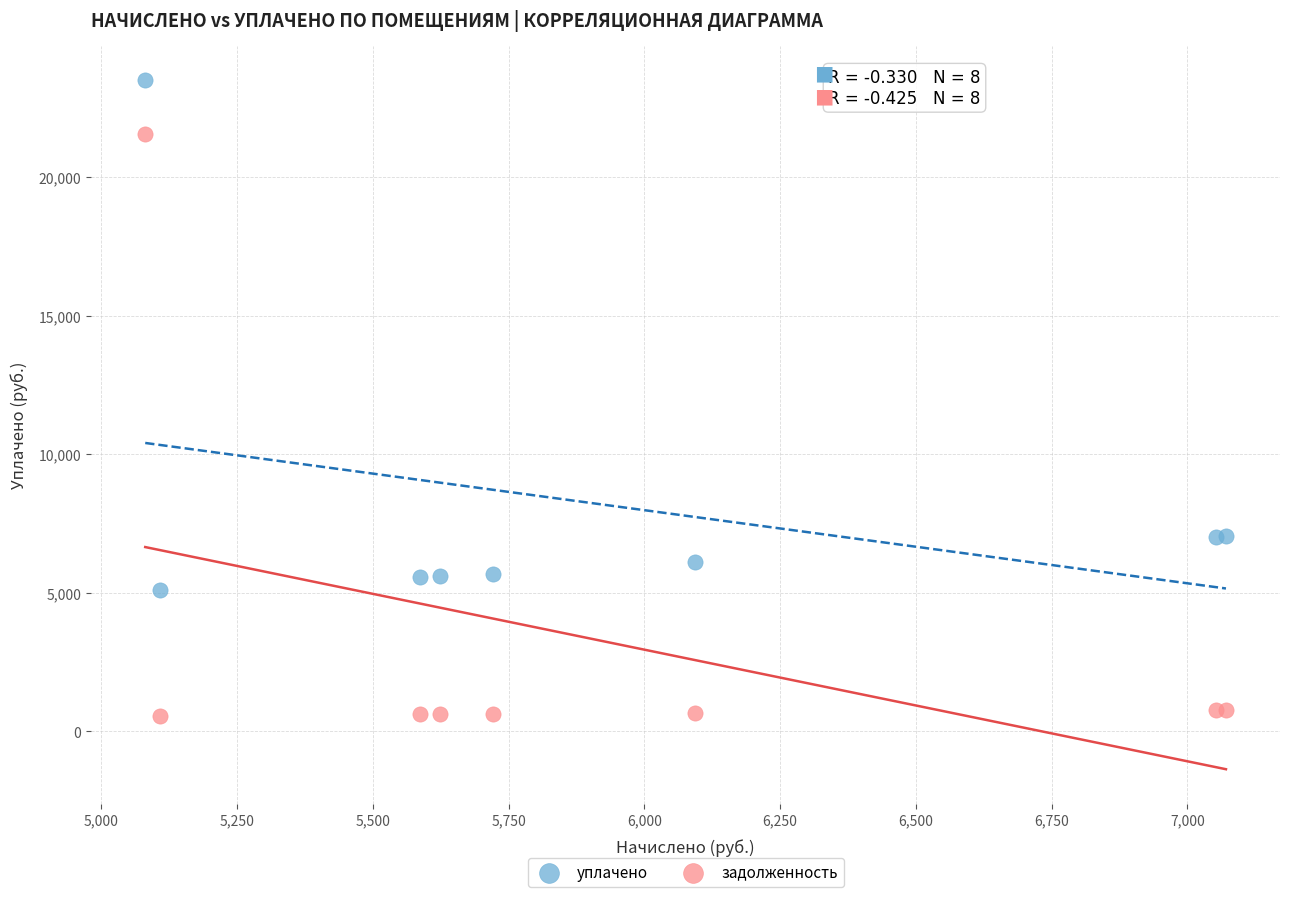

Which series contains the highest Y value?

уплачено